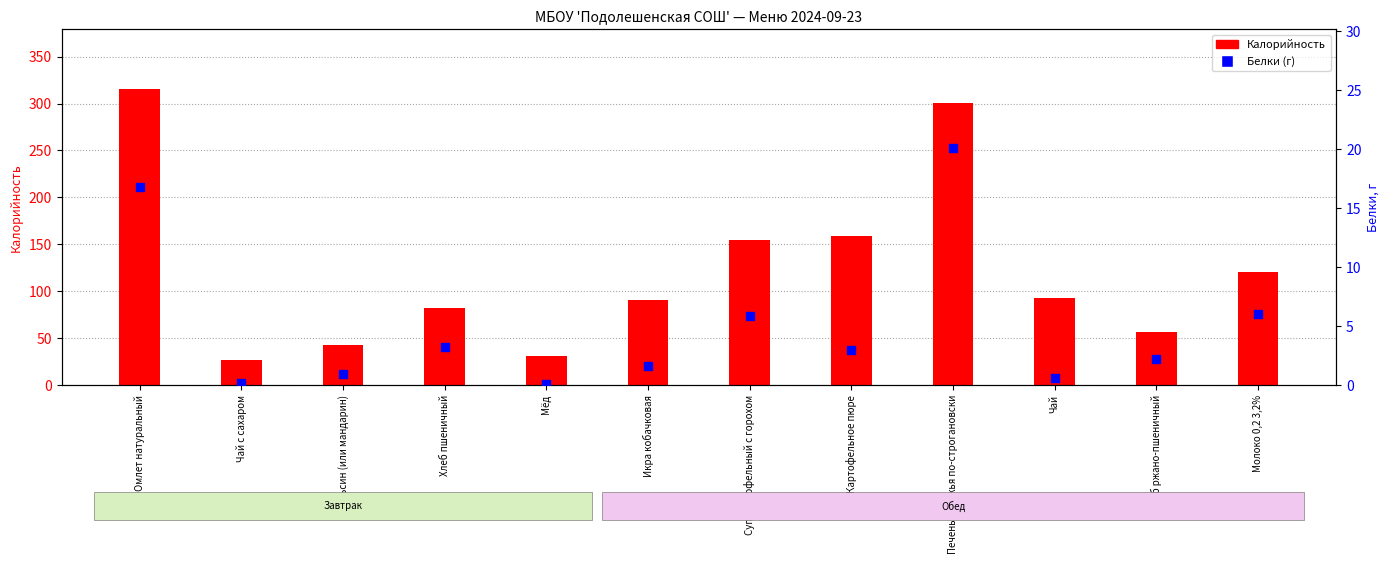

Which series has the largest total across all categories?

Калорийность